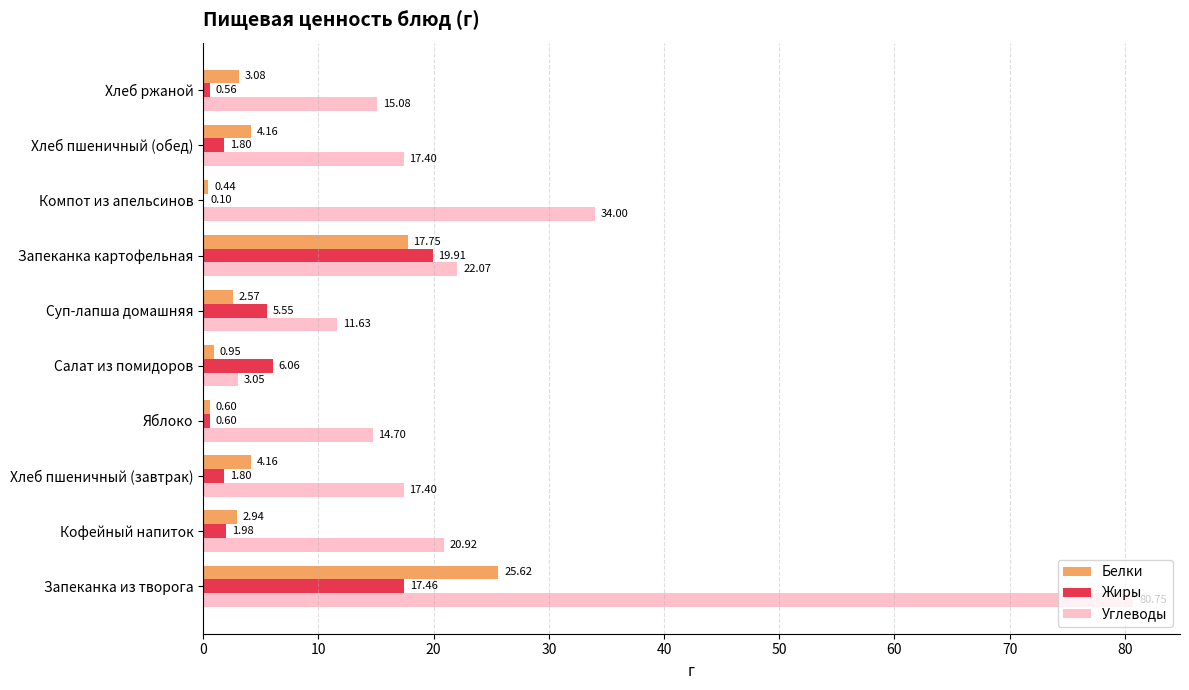

What is the sum of the Углеводы values at Салат из помидоров and Запеканка картофельная?

25.1